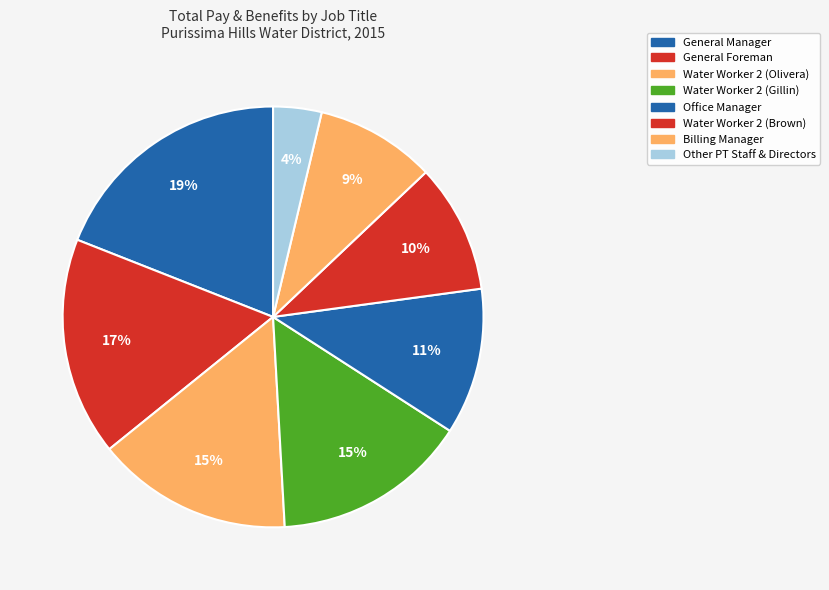

How many slices are in this pie chart?

8